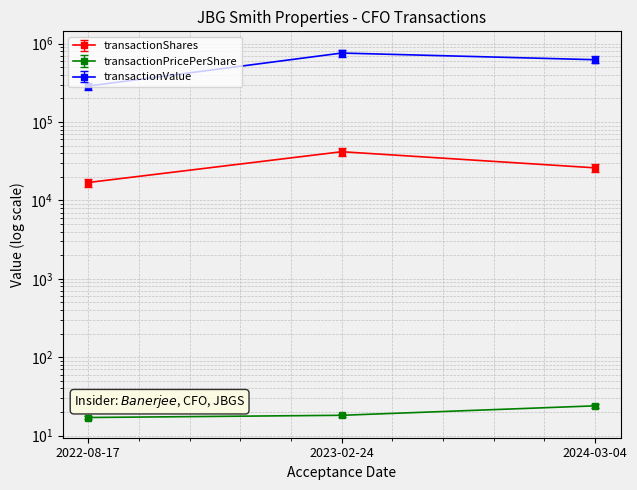

Between 2022-08-17 and 2024-03-04, which is larger?

2024-03-04